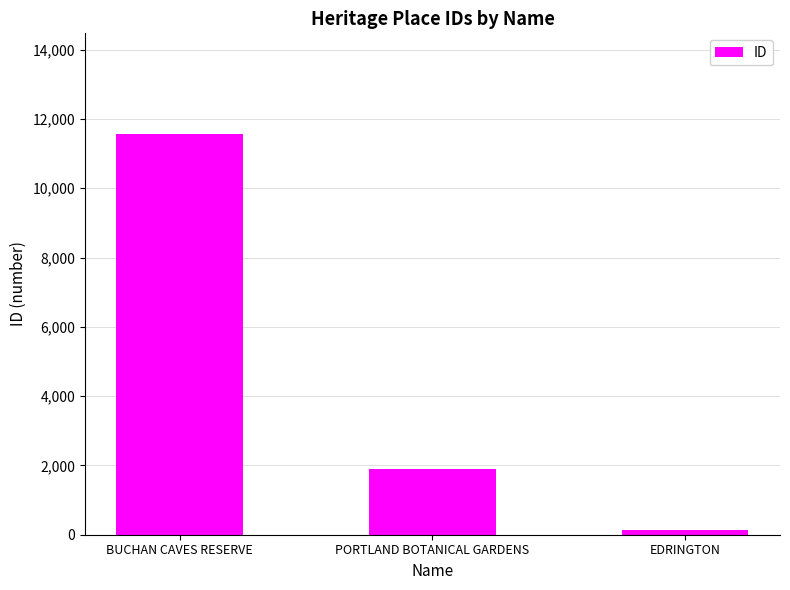

At which label does the data first exceed 1899?

BUCHAN CAVES RESERVE